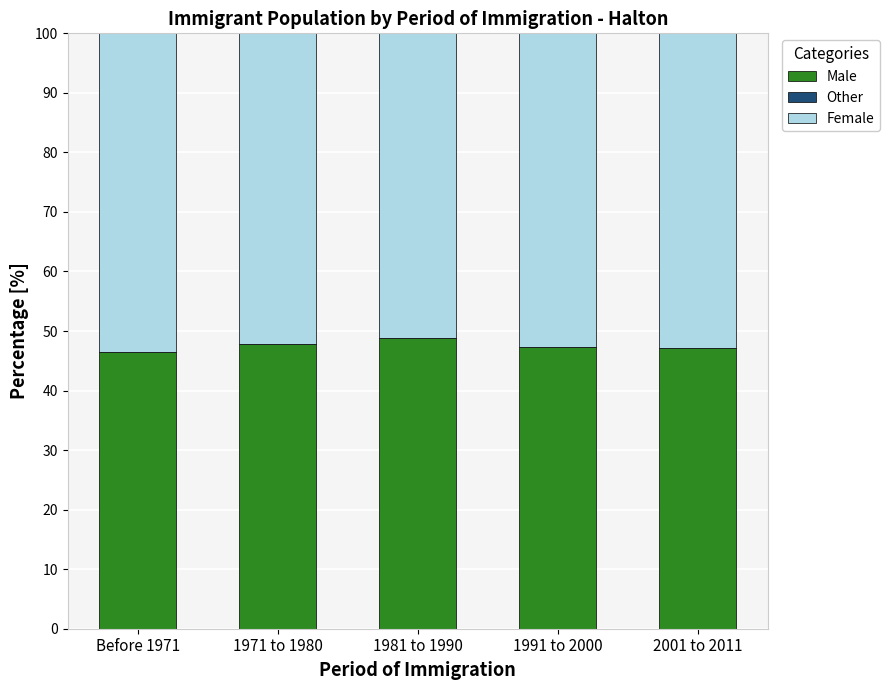

Reading left to right, what are all the values shown in this chart?

Male: 46.5	47.9	48.9	47.2	47.2
Other: -0.0	0.0	0.0	-0.0	-0.0
Female: 53.5	52.1	51.1	52.8	52.8